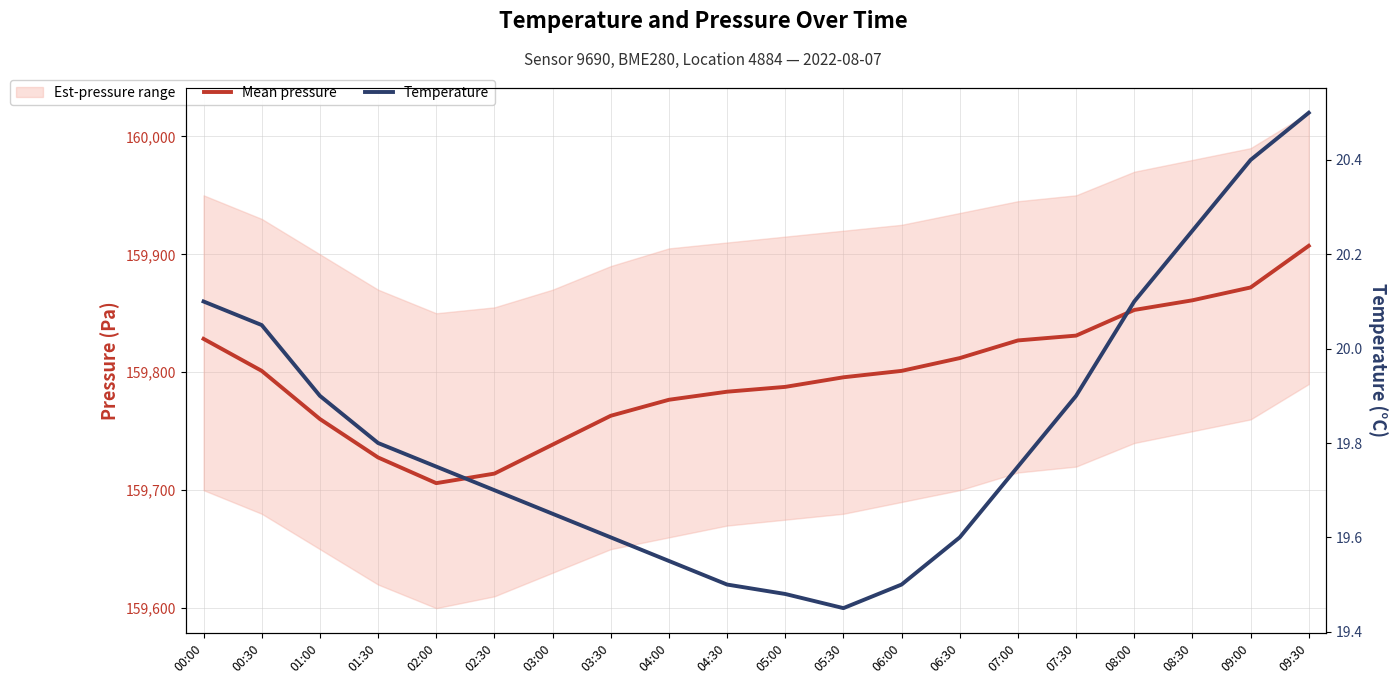

Is this an area chart (filled region under the line)?

No